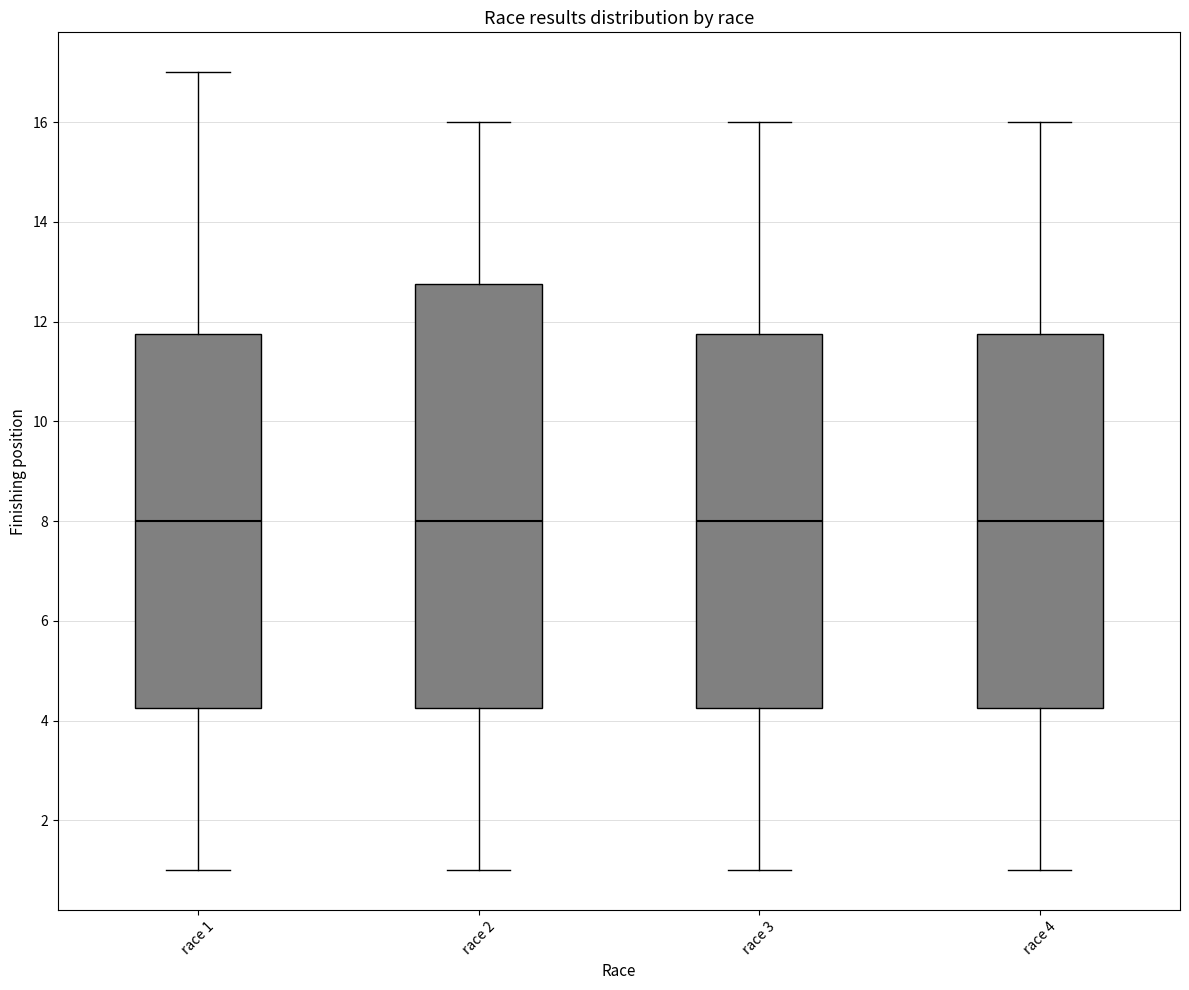

Where does the lower whisker of the box for race 2 end on the y-axis? The values are not printed on the chart, so give them approximately, as read against the axis.

1.0